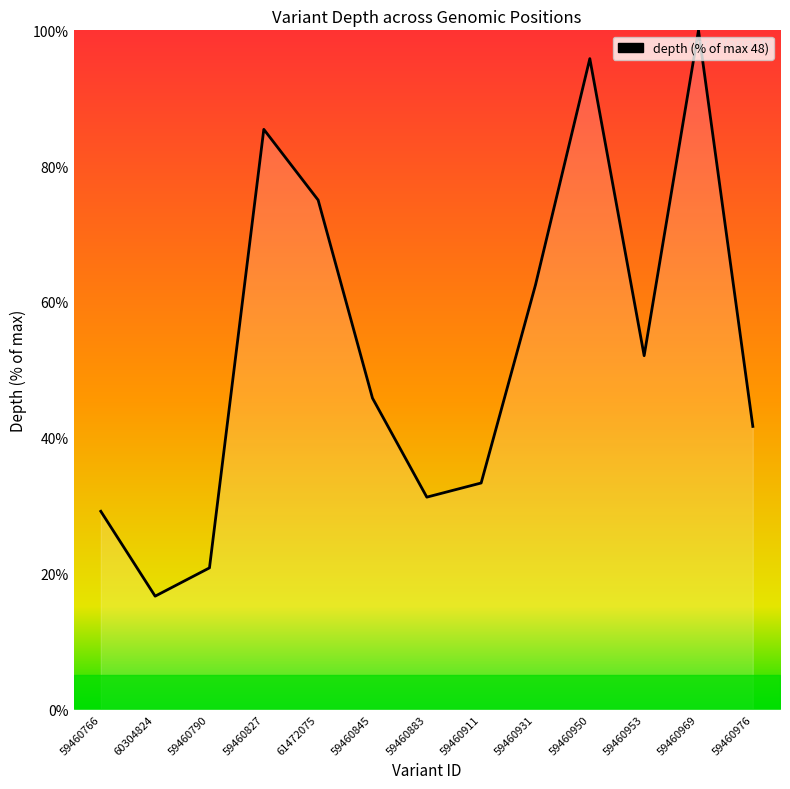

How many interior local valleys (lower than both neighbors) does the data have?

3